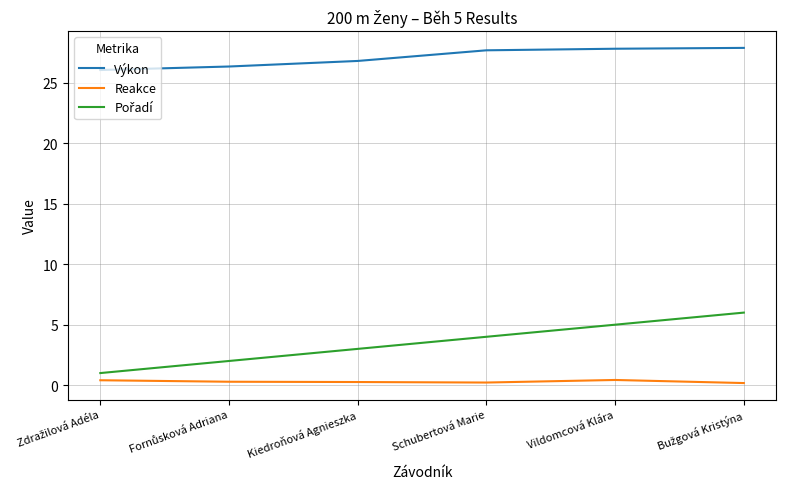

Which series has the largest total across all categories?

Výkon